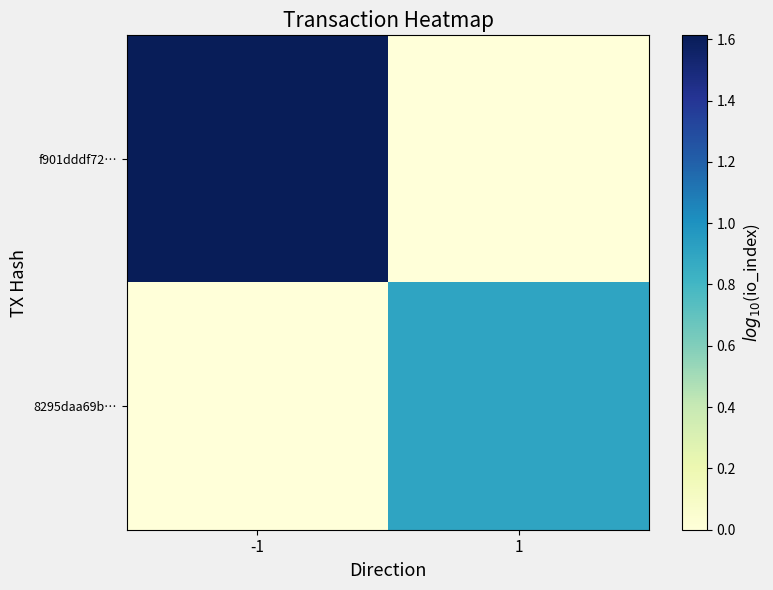

At which category is the sum across all series the highest?

-1